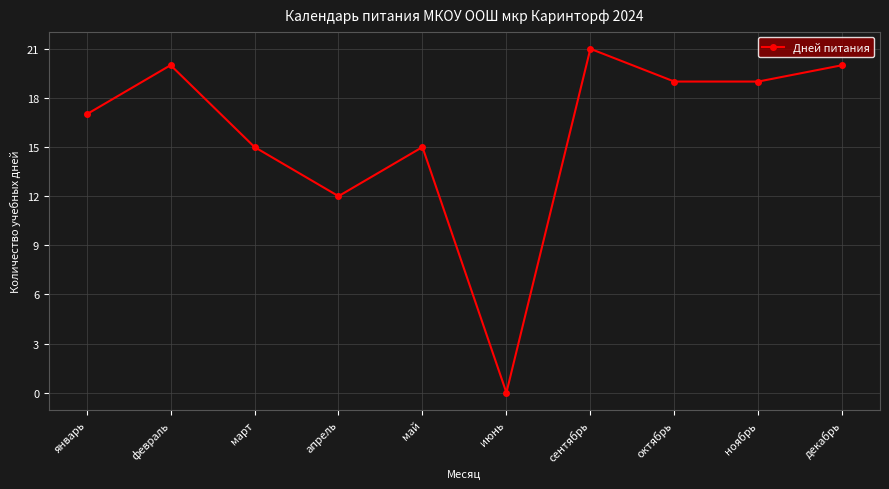

True or false: there are more than 0 points higher than both neighbors.

True